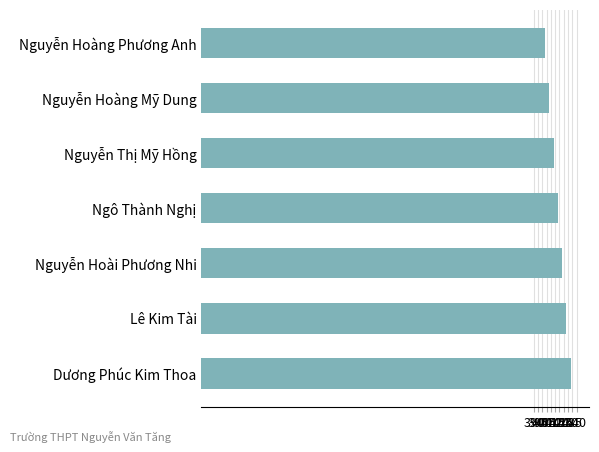

List the labels in order of value, smallest first.

Nguyễn Hoàng Phương Anh, Nguyễn Hoàng Mỹ Dung, Nguyễn Thị Mỹ Hồng, Ngô Thành Nghị, Nguyễn Hoài Phương Nhi, Lê Kim Tài, Dương Phúc Kim Thoa